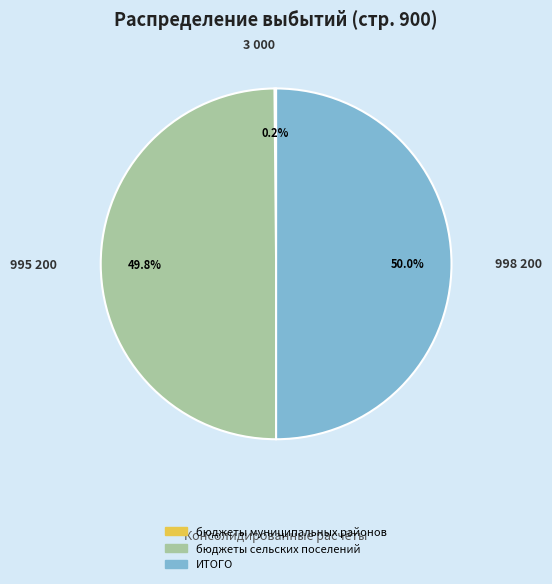

What is the ratio of the value at бюджеты сельских поселений to the value at ИТОГО?

1.0